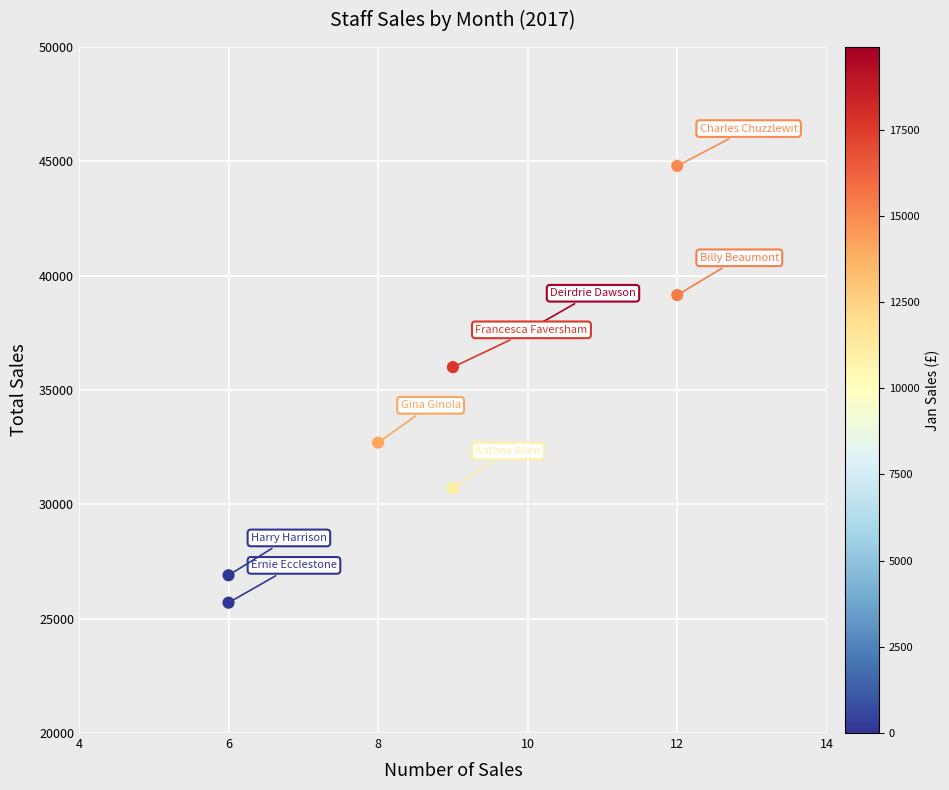

What Y value in the scatter plot is closest to 35250?

36000